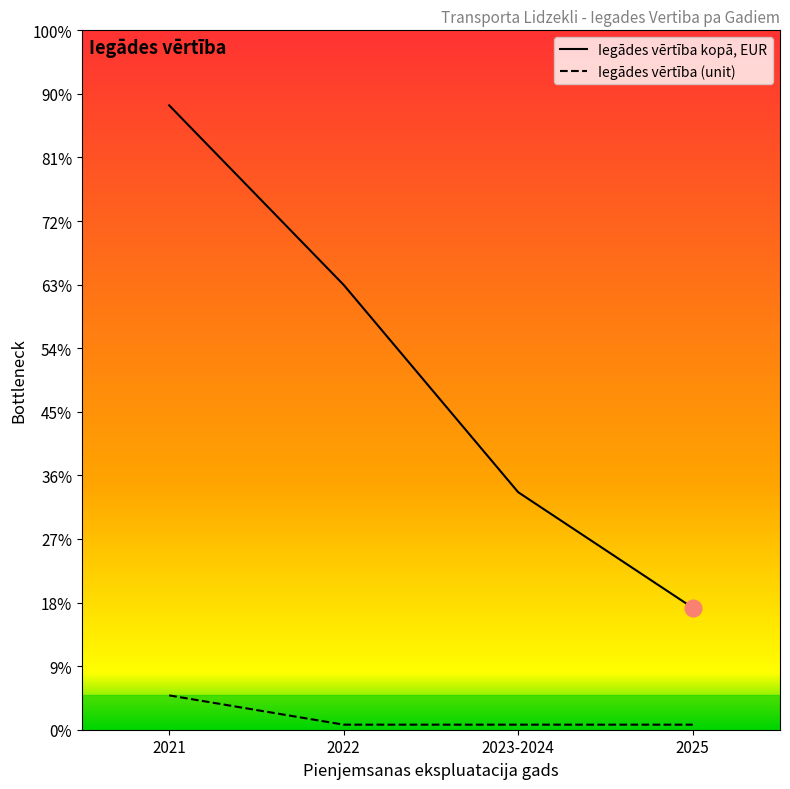

Reading right to left, transcribe all the data shown in this chart.

Iegades vertiba kopа, EUR: 2025=9587780.5	2023-2024=18676105.0	2022=34980000.0	2021=49100000.0
Iegades vertiba (unit): 2025=397500.0	2023-2024=397500.0	2022=397500.0	2021=2700000.0